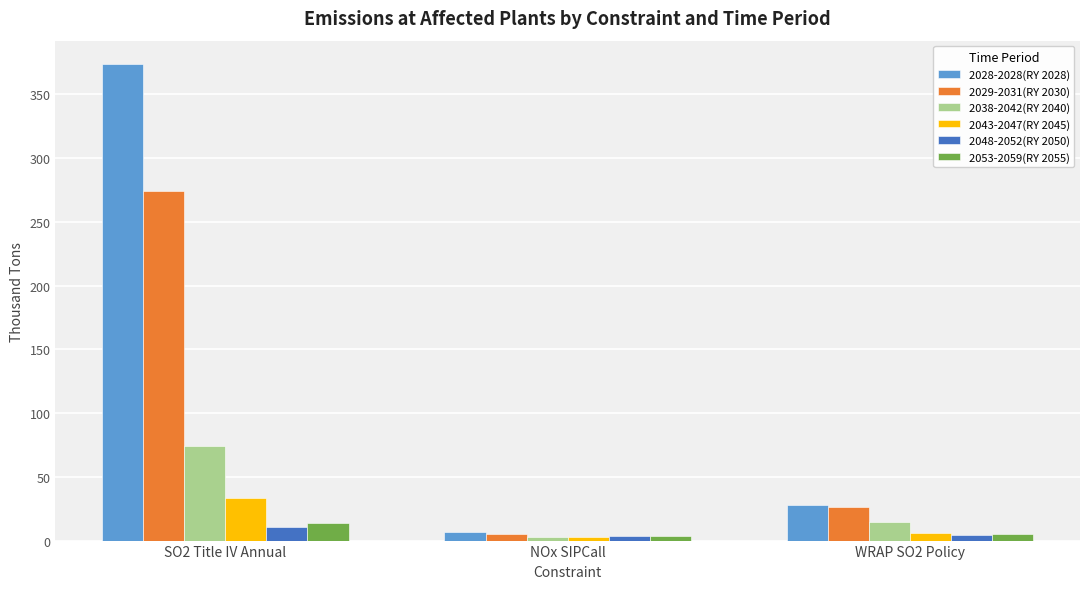

What are all the series names shown in the legend?

2028-2028(RY 2028), 2029-2031(RY 2030), 2038-2042(RY 2040), 2043-2047(RY 2045), 2048-2052(RY 2050), 2053-2059(RY 2055)